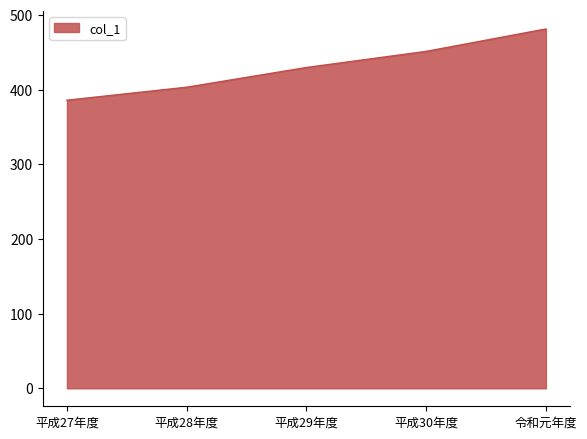

Which label corresponds to the smallest value in the chart?

平成27年度